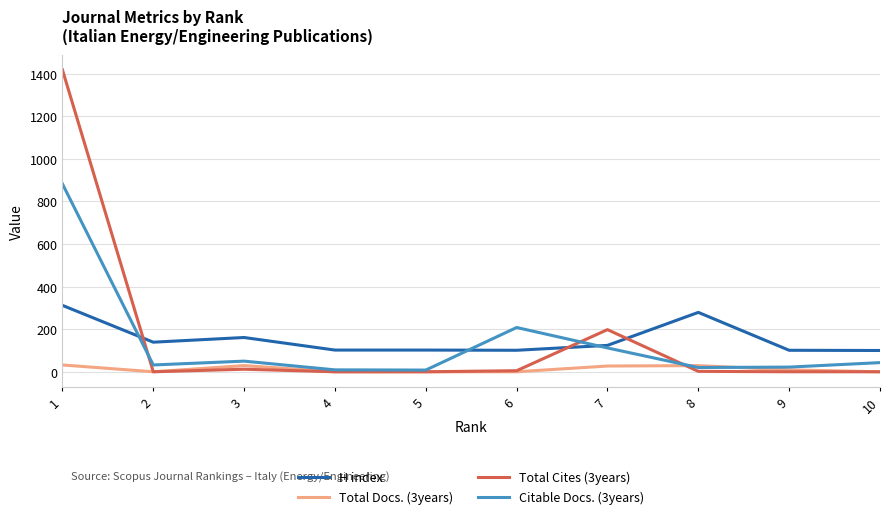

How many lines are shown in the chart?

4